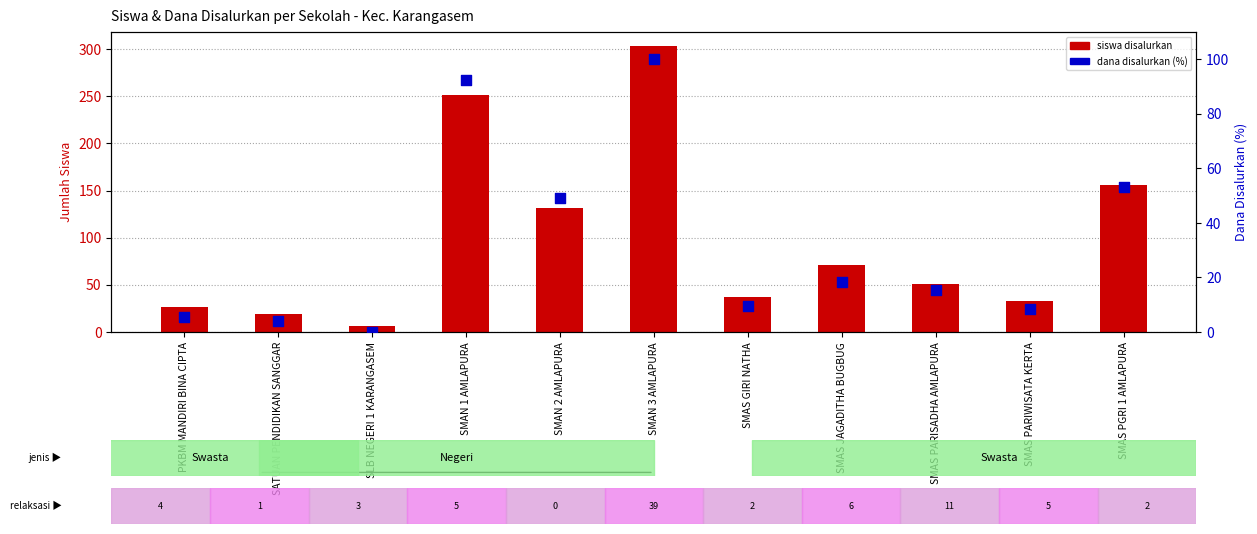

At which category is the sum across all series the highest?

SMAN 3 AMLAPURA